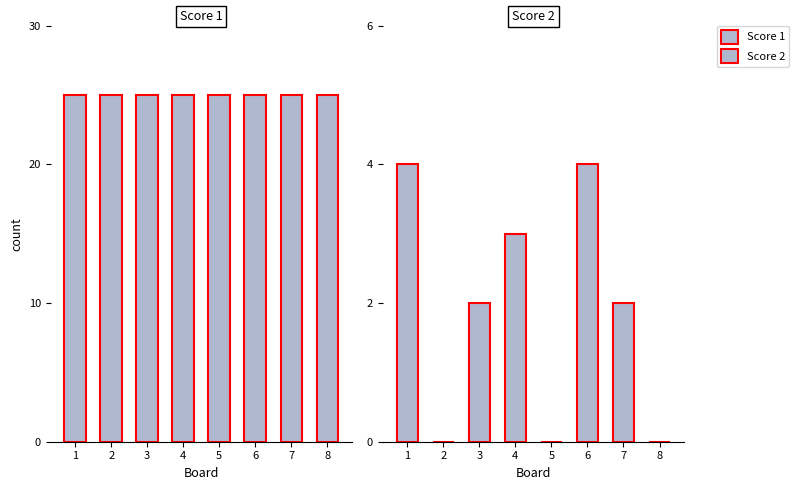

The Score 1 series shows 25 at 5. True or false?

True